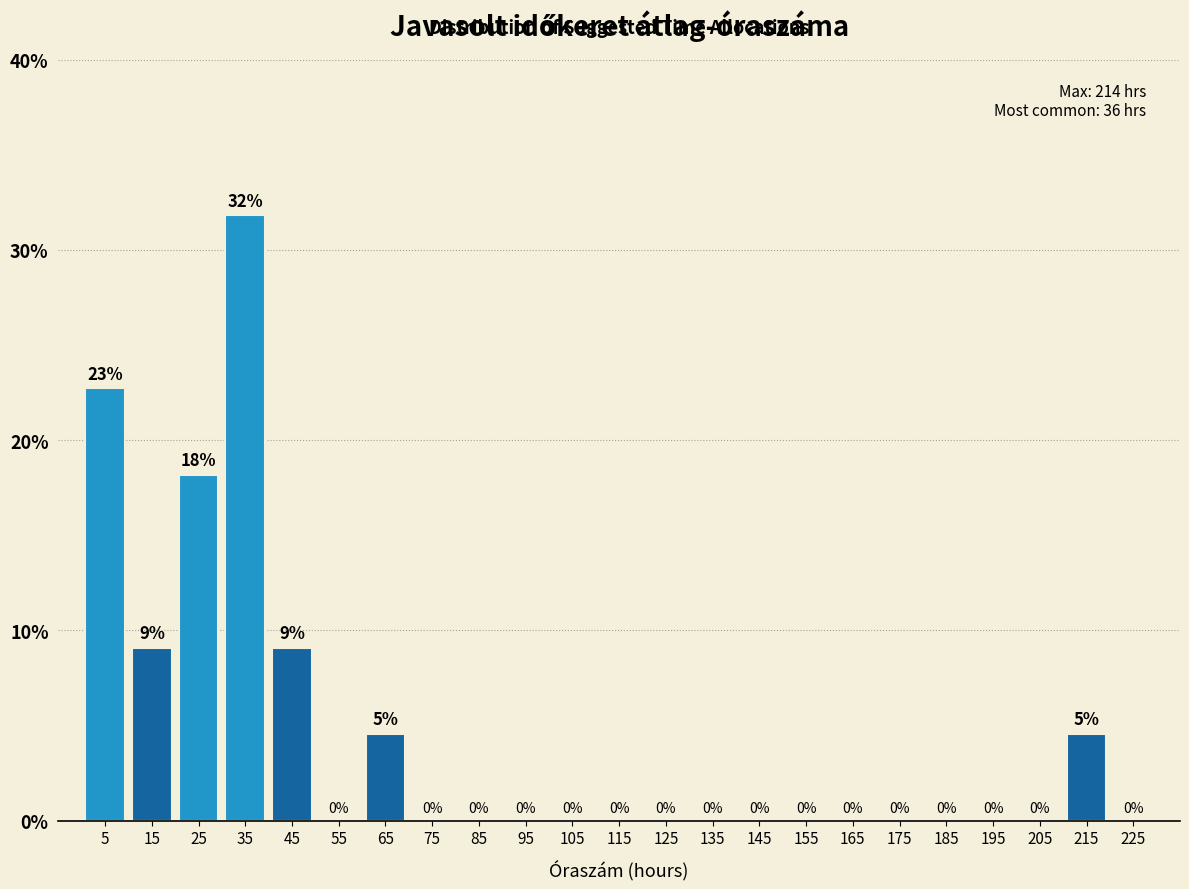

Over which range of the x-axis is the bar tallest?

30 to 40